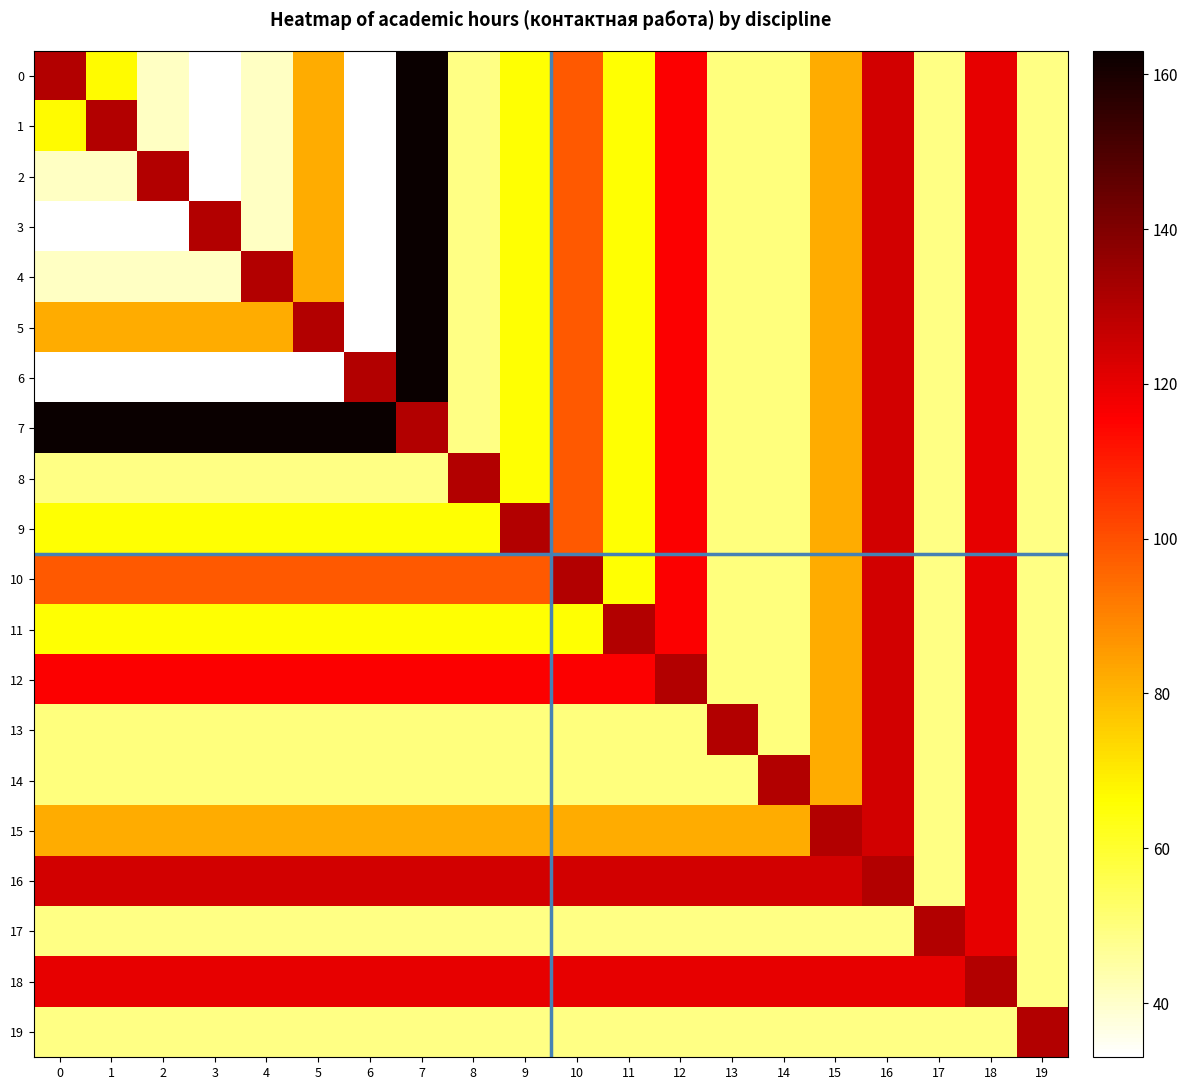

Reading left to right, list all the values displayed in this chart.

0: 0=130	1=67	2=41	3=33	4=41	5=82	6=33	7=163	8=49	9=66	10=98	11=66	12=116	13=50	14=50	15=82	16=124	17=49	18=120	19=49
1: 0=67	1=130	2=41	3=33	4=41	5=82	6=33	7=163	8=49	9=66	10=98	11=66	12=116	13=50	14=50	15=82	16=124	17=49	18=120	19=49
2: 0=41	1=41	2=130	3=33	4=41	5=82	6=33	7=163	8=49	9=66	10=98	11=66	12=116	13=50	14=50	15=82	16=124	17=49	18=120	19=49
3: 0=33	1=33	2=33	3=130	4=41	5=82	6=33	7=163	8=49	9=66	10=98	11=66	12=116	13=50	14=50	15=82	16=124	17=49	18=120	19=49
4: 0=41	1=41	2=41	3=41	4=130	5=82	6=33	7=163	8=49	9=66	10=98	11=66	12=116	13=50	14=50	15=82	16=124	17=49	18=120	19=49
5: 0=82	1=82	2=82	3=82	4=82	5=130	6=33	7=163	8=49	9=66	10=98	11=66	12=116	13=50	14=50	15=82	16=124	17=49	18=120	19=49
6: 0=33	1=33	2=33	3=33	4=33	5=33	6=130	7=163	8=49	9=66	10=98	11=66	12=116	13=50	14=50	15=82	16=124	17=49	18=120	19=49
7: 0=163	1=163	2=163	3=163	4=163	5=163	6=163	7=130	8=49	9=66	10=98	11=66	12=116	13=50	14=50	15=82	16=124	17=49	18=120	19=49
8: 0=49	1=49	2=49	3=49	4=49	5=49	6=49	7=49	8=130	9=66	10=98	11=66	12=116	13=50	14=50	15=82	16=124	17=49	18=120	19=49
9: 0=66	1=66	2=66	3=66	4=66	5=66	6=66	7=66	8=66	9=130	10=98	11=66	12=116	13=50	14=50	15=82	16=124	17=49	18=120	19=49
10: 0=98	1=98	2=98	3=98	4=98	5=98	6=98	7=98	8=98	9=98	10=130	11=66	12=116	13=50	14=50	15=82	16=124	17=49	18=120	19=49
11: 0=66	1=66	2=66	3=66	4=66	5=66	6=66	7=66	8=66	9=66	10=66	11=130	12=116	13=50	14=50	15=82	16=124	17=49	18=120	19=49
12: 0=116	1=116	2=116	3=116	4=116	5=116	6=116	7=116	8=116	9=116	10=116	11=116	12=130	13=50	14=50	15=82	16=124	17=49	18=120	19=49
13: 0=50	1=50	2=50	3=50	4=50	5=50	6=50	7=50	8=50	9=50	10=50	11=50	12=50	13=130	14=50	15=82	16=124	17=49	18=120	19=49
14: 0=50	1=50	2=50	3=50	4=50	5=50	6=50	7=50	8=50	9=50	10=50	11=50	12=50	13=50	14=130	15=82	16=124	17=49	18=120	19=49
15: 0=82	1=82	2=82	3=82	4=82	5=82	6=82	7=82	8=82	9=82	10=82	11=82	12=82	13=82	14=82	15=130	16=124	17=49	18=120	19=49
16: 0=124	1=124	2=124	3=124	4=124	5=124	6=124	7=124	8=124	9=124	10=124	11=124	12=124	13=124	14=124	15=124	16=130	17=49	18=120	19=49
17: 0=49	1=49	2=49	3=49	4=49	5=49	6=49	7=49	8=49	9=49	10=49	11=49	12=49	13=49	14=49	15=49	16=49	17=130	18=120	19=49
18: 0=120	1=120	2=120	3=120	4=120	5=120	6=120	7=120	8=120	9=120	10=120	11=120	12=120	13=120	14=120	15=120	16=120	17=120	18=130	19=49
19: 0=49	1=49	2=49	3=49	4=49	5=49	6=49	7=49	8=49	9=49	10=49	11=49	12=49	13=49	14=49	15=49	16=49	17=49	18=49	19=130